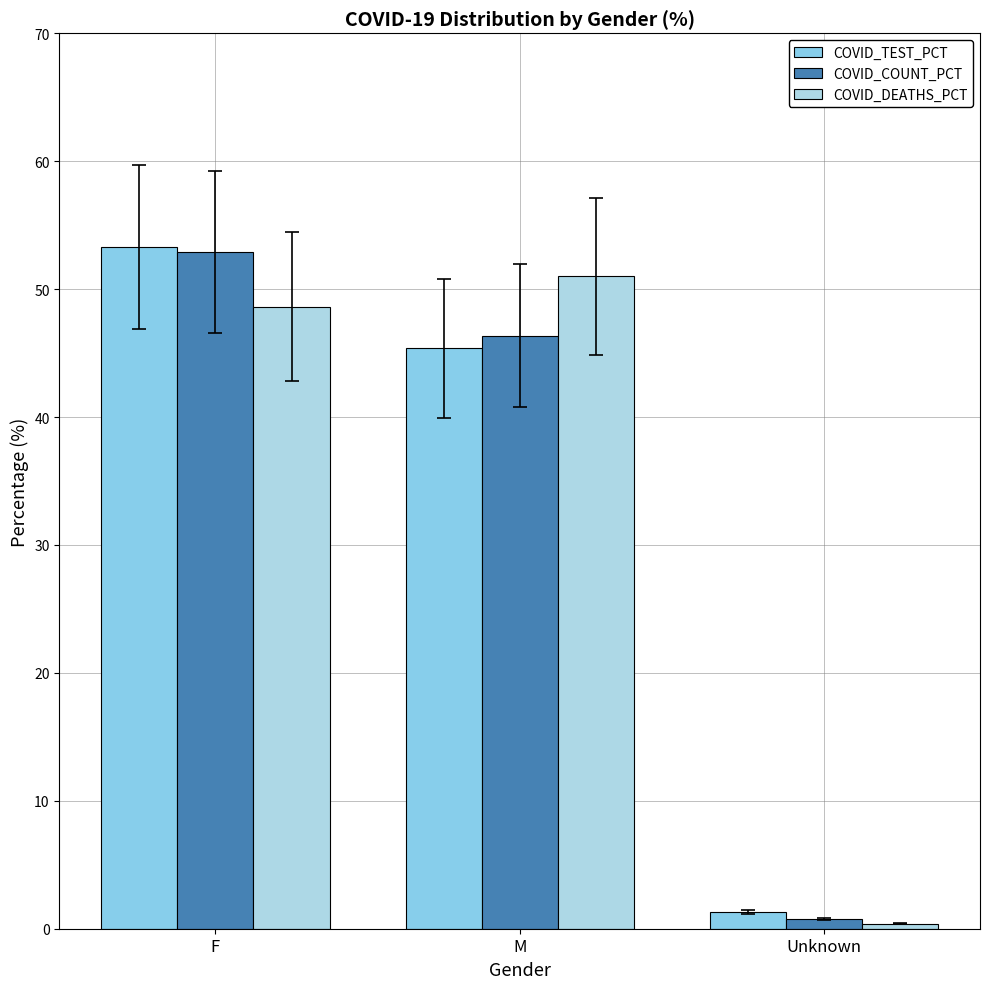

The value of COVID_DEATHS_PCT at F is 10.9. True or false?

False